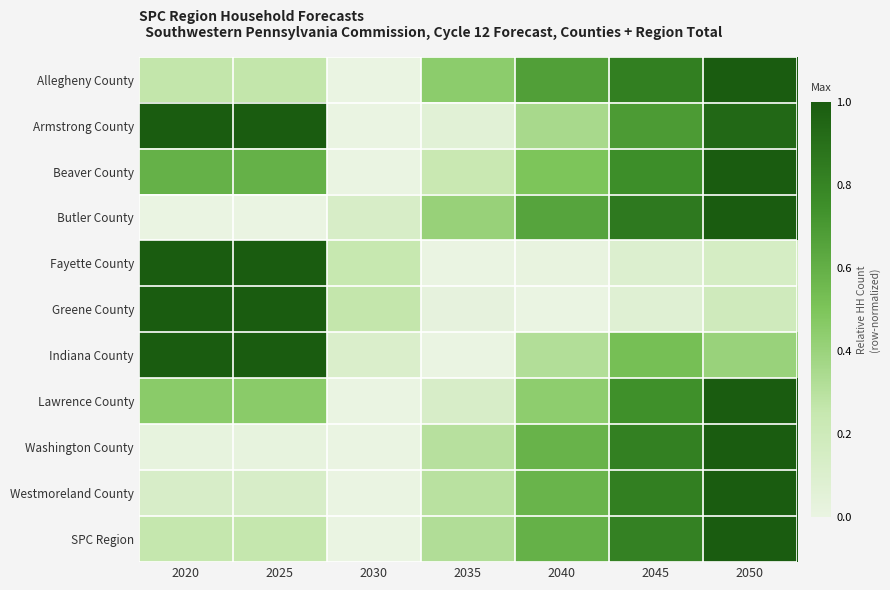

At which category is the sum across all series the highest?

2050